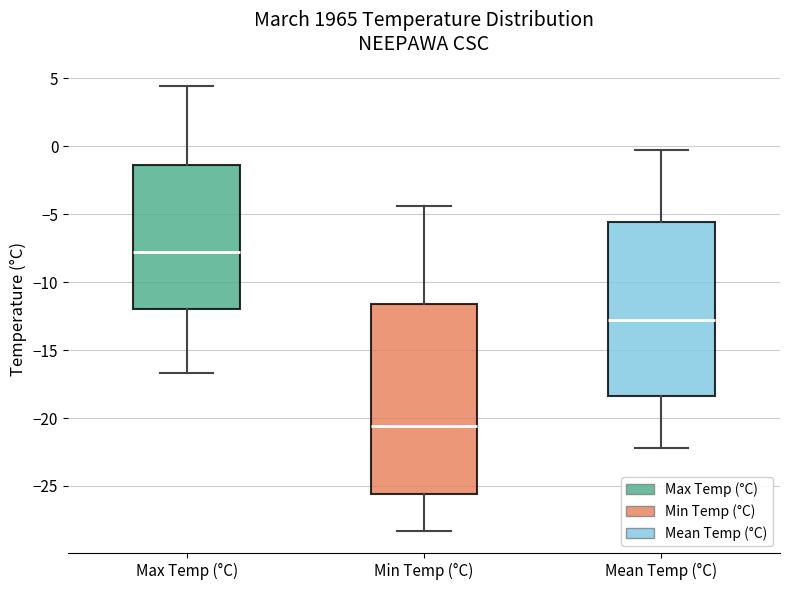

Which box's median line is the lowest?

Min Temp (°C)